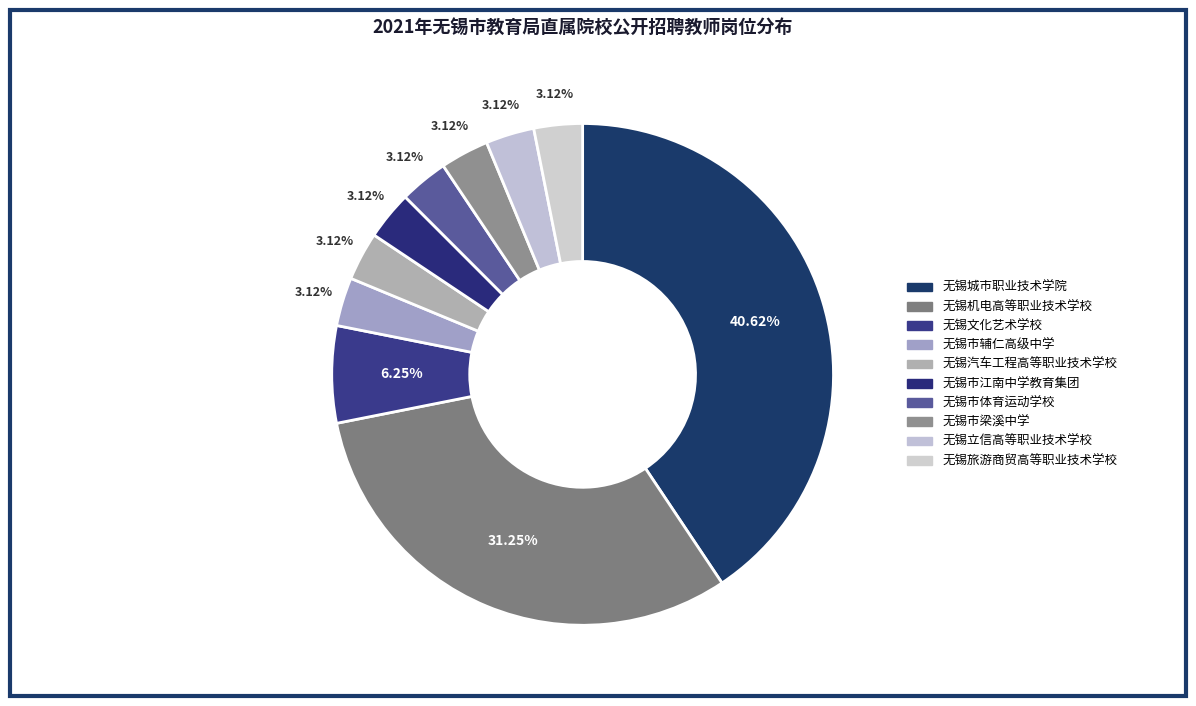

Which slice is the smallest?

无锡市辅仁高级中学